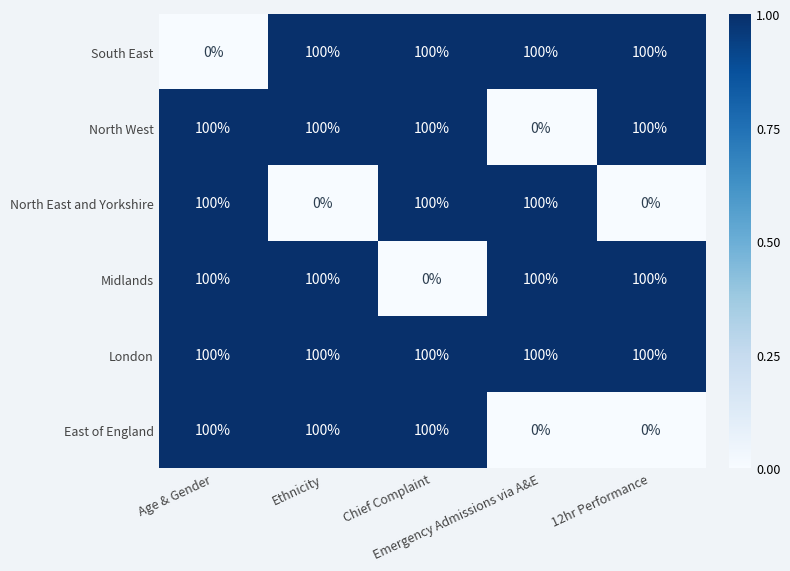

Count the North East and Yorkshire values in the range 0 to 100.

5